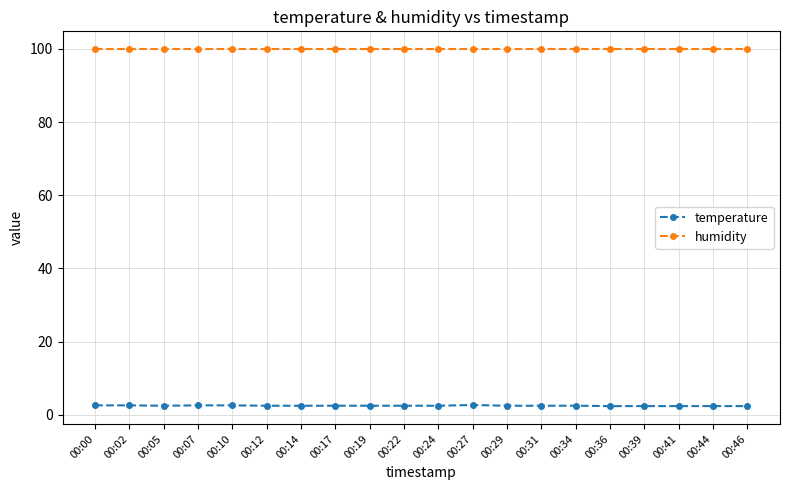

What is the value of the humidity point at the 8th from the left?

99.9